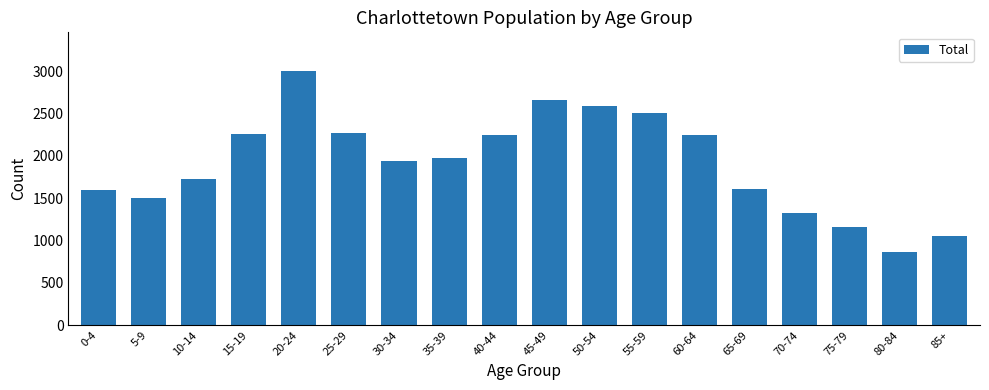

What is the ratio of the value at 25-29 to the value at 20-24?

0.8